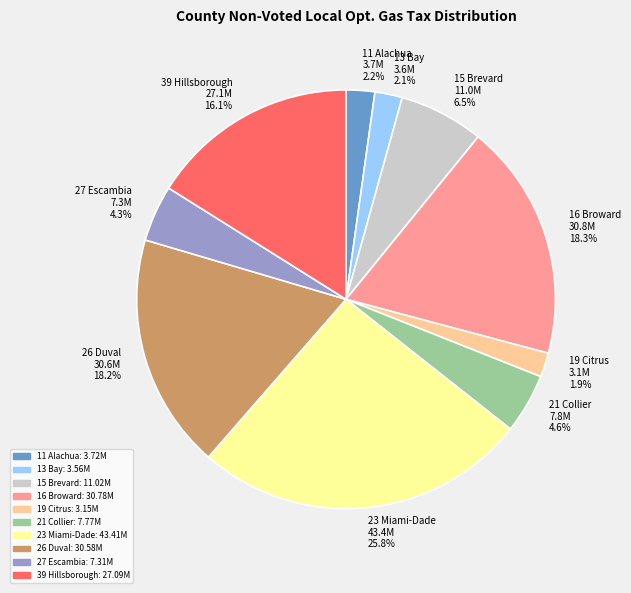

Count the number of slices in the pie.

10